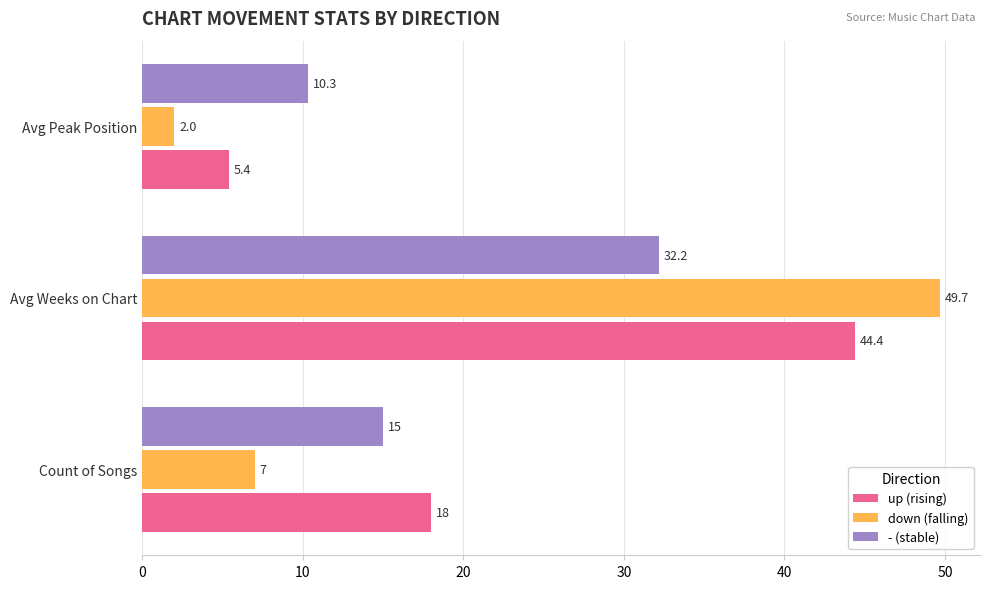

What is the difference between the second highest and minimum values in the - (stable) series?

4.7